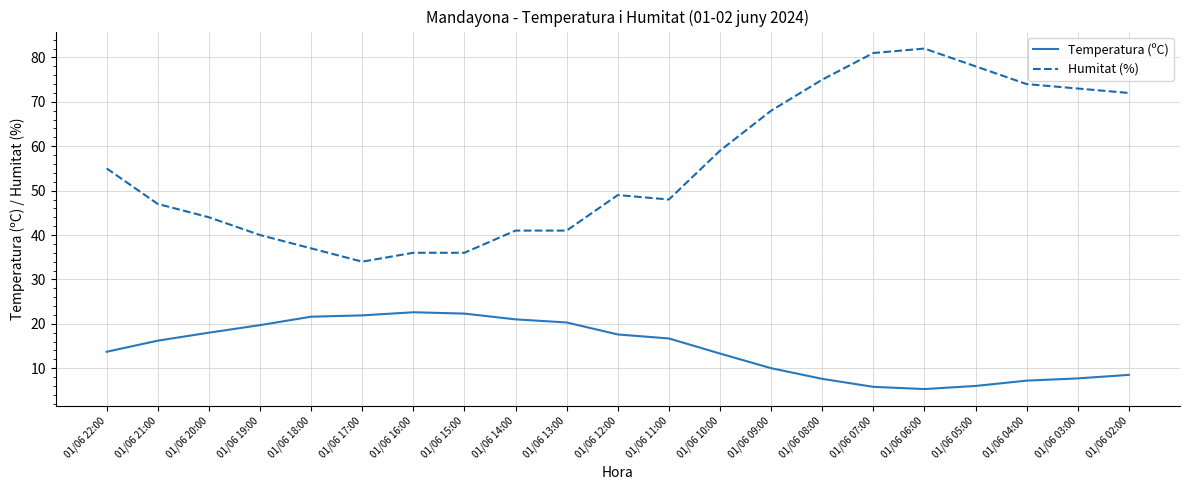

What is the sum of all Temperatura (ºC) values?

303.0